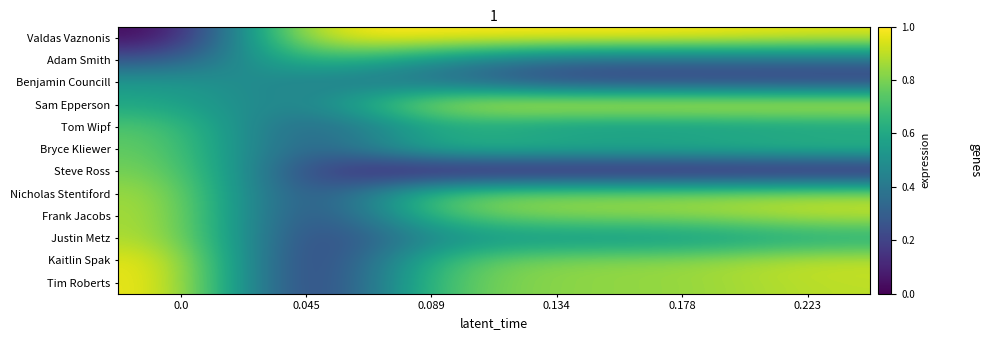

Rank the series at 0.045 from highest to lowest value.

Valdas Vaznonis, Adam Smith, Benjamin Councill, Sam Epperson, Tom Wipf, Bryce Kliewer, Steve Ross, Nicholas Stentiford, Frank Jacobs, Justin Metz, Kaitlin Spak, Tim Roberts